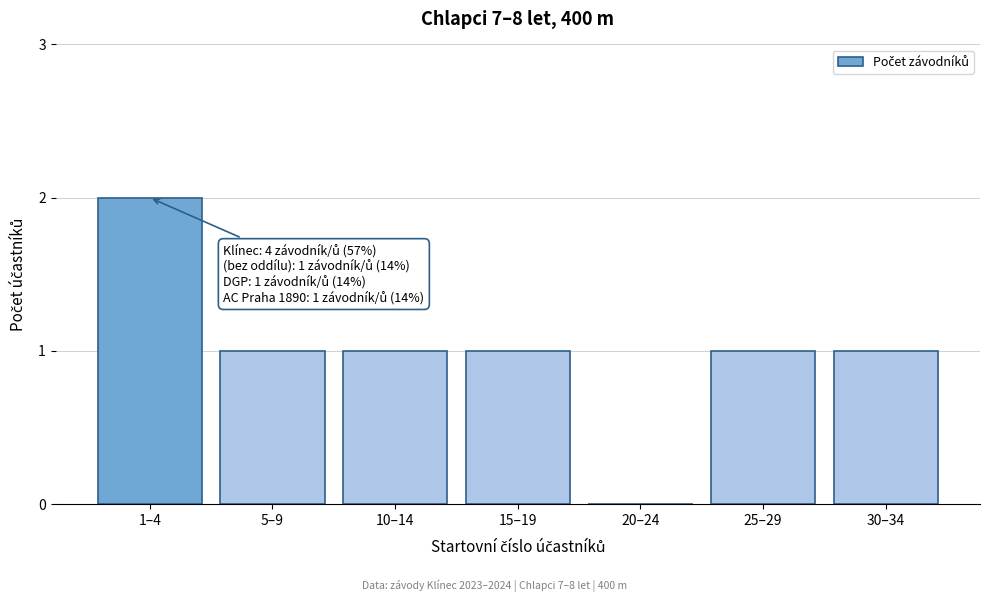

Reading left to right, list all the values displayed in this chart.

1–4=2	5–9=1	10–14=1	15–19=1	20–24=0	25–29=1	30–34=1